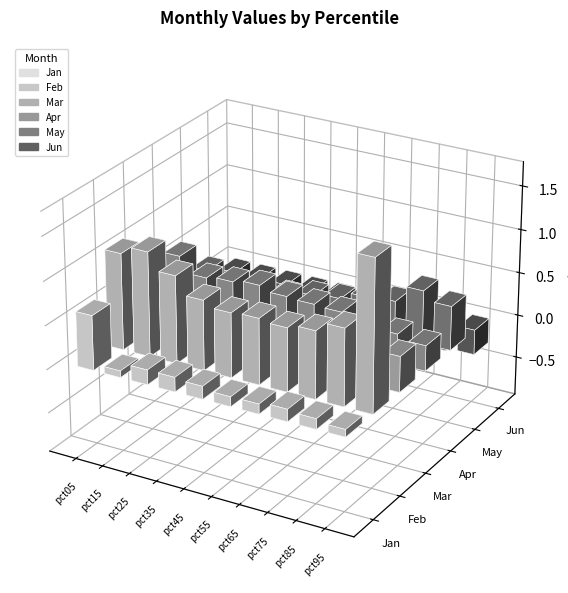

Is it true that Feb equals 1.1 at pct05?

True